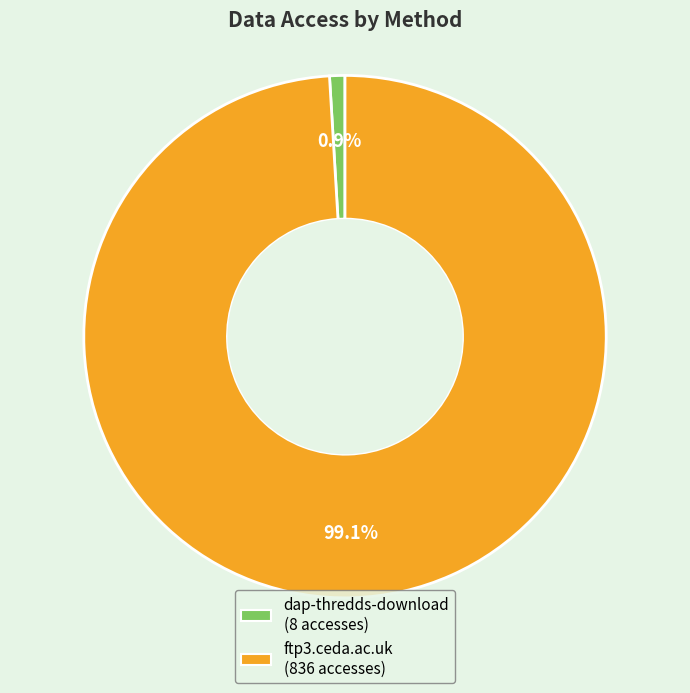

To the nearest percent, what is the difference between the largest and smallest slice percentages?

98%